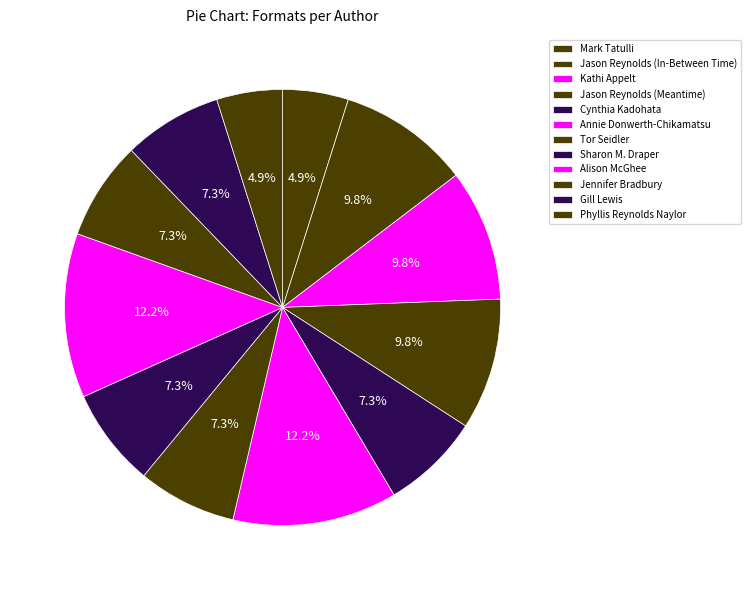

Is it true that Phyllis Reynolds Naylor is 5% of the pie?

True